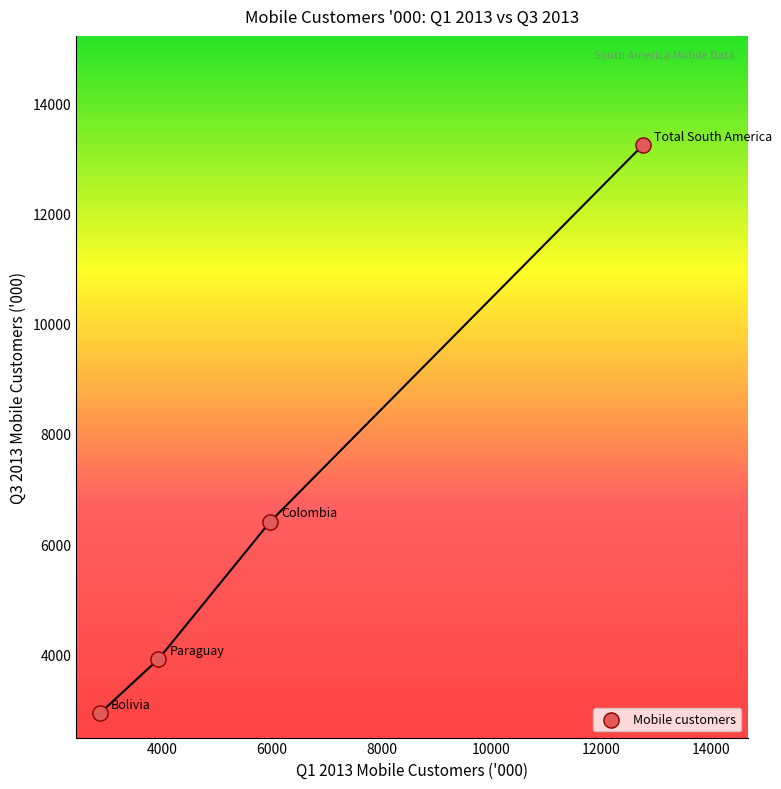

What is the range of Y values (max minus min)?

10314